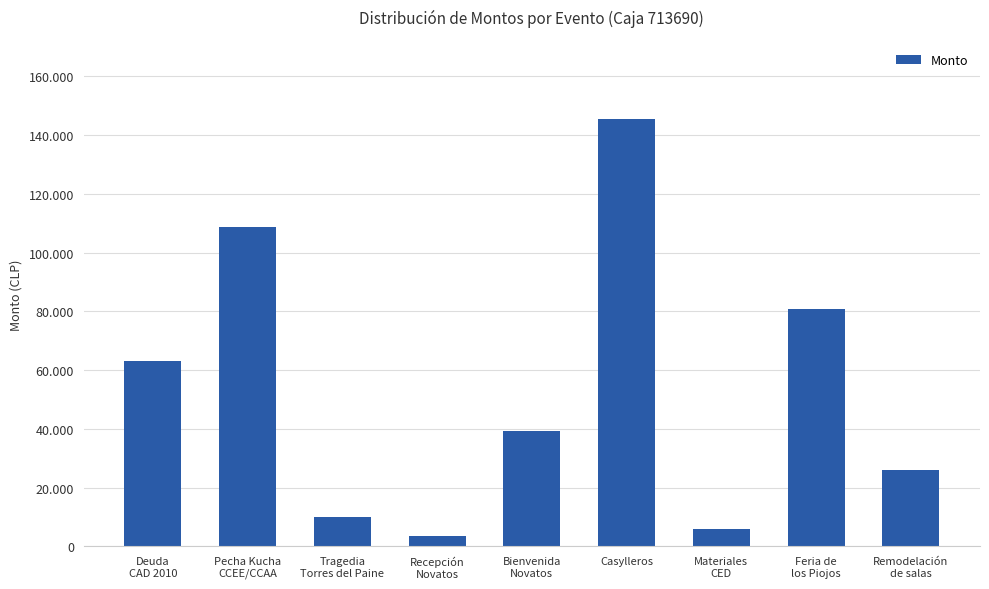

Are the bars horizontal?

No